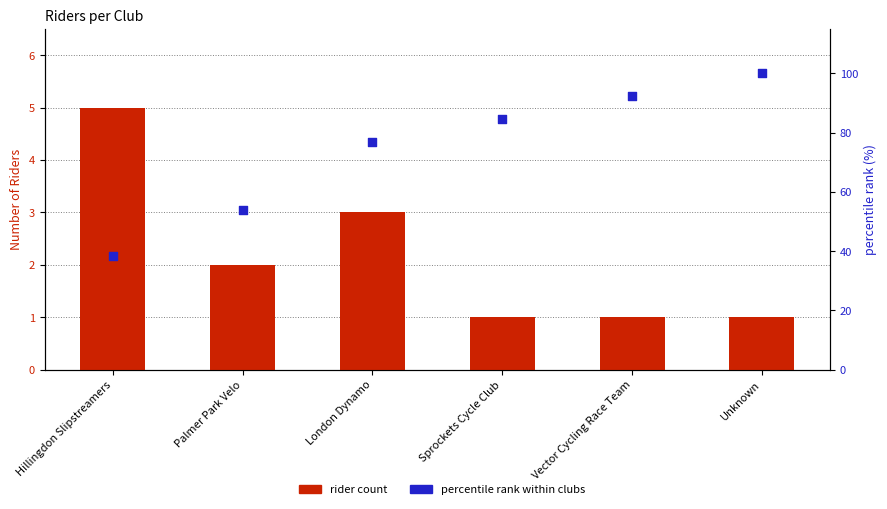

Which series has the widest spread of Y values?

percentile rank within clubs